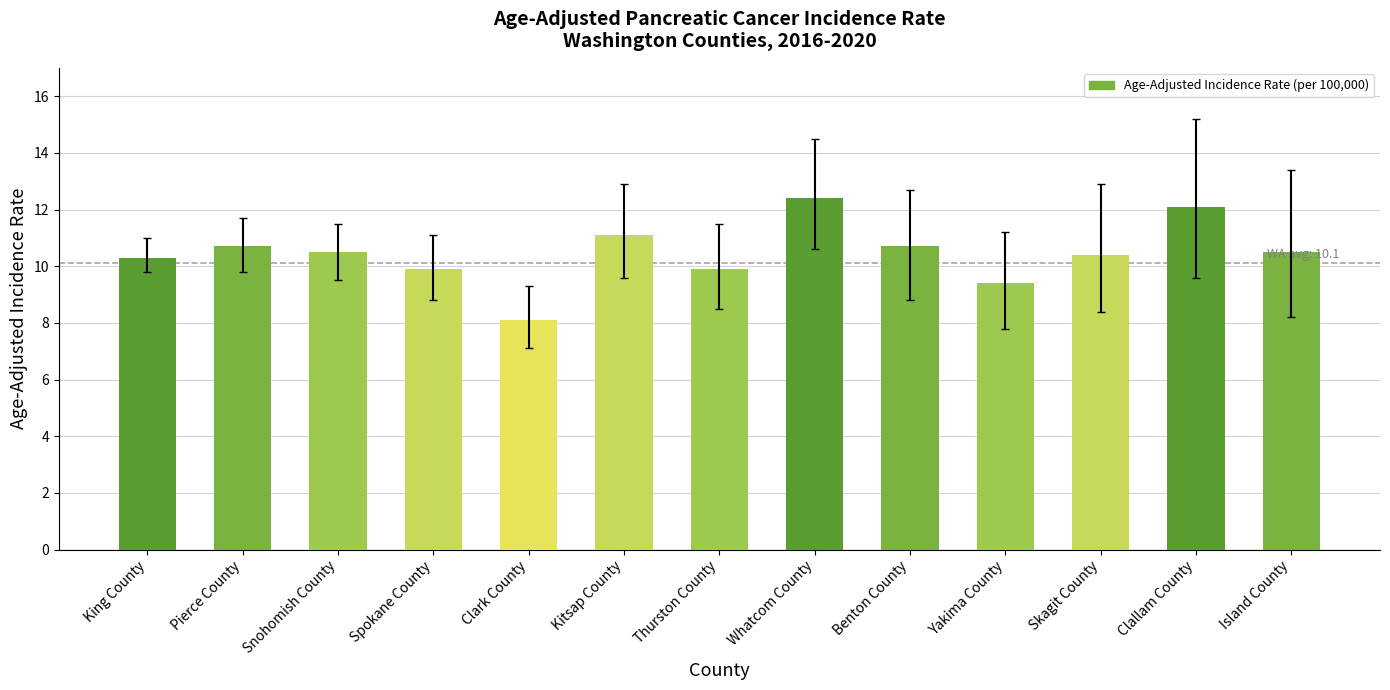

Approximately how many times larger is the value at Spokane County compared to Yakima County?

1.1